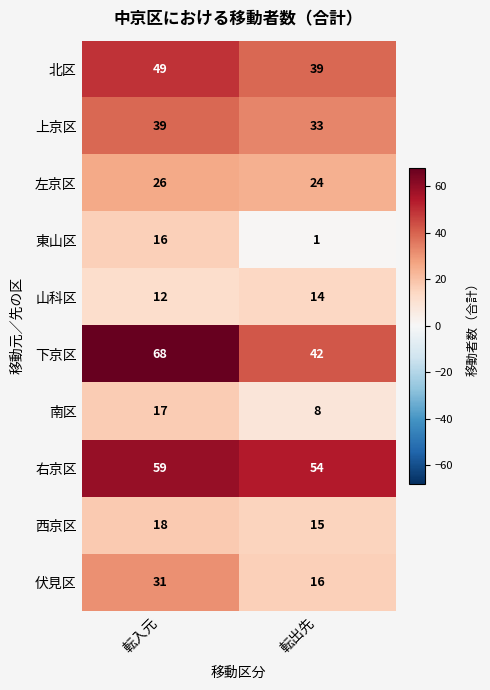

Which series has the largest total across all categories?

右京区